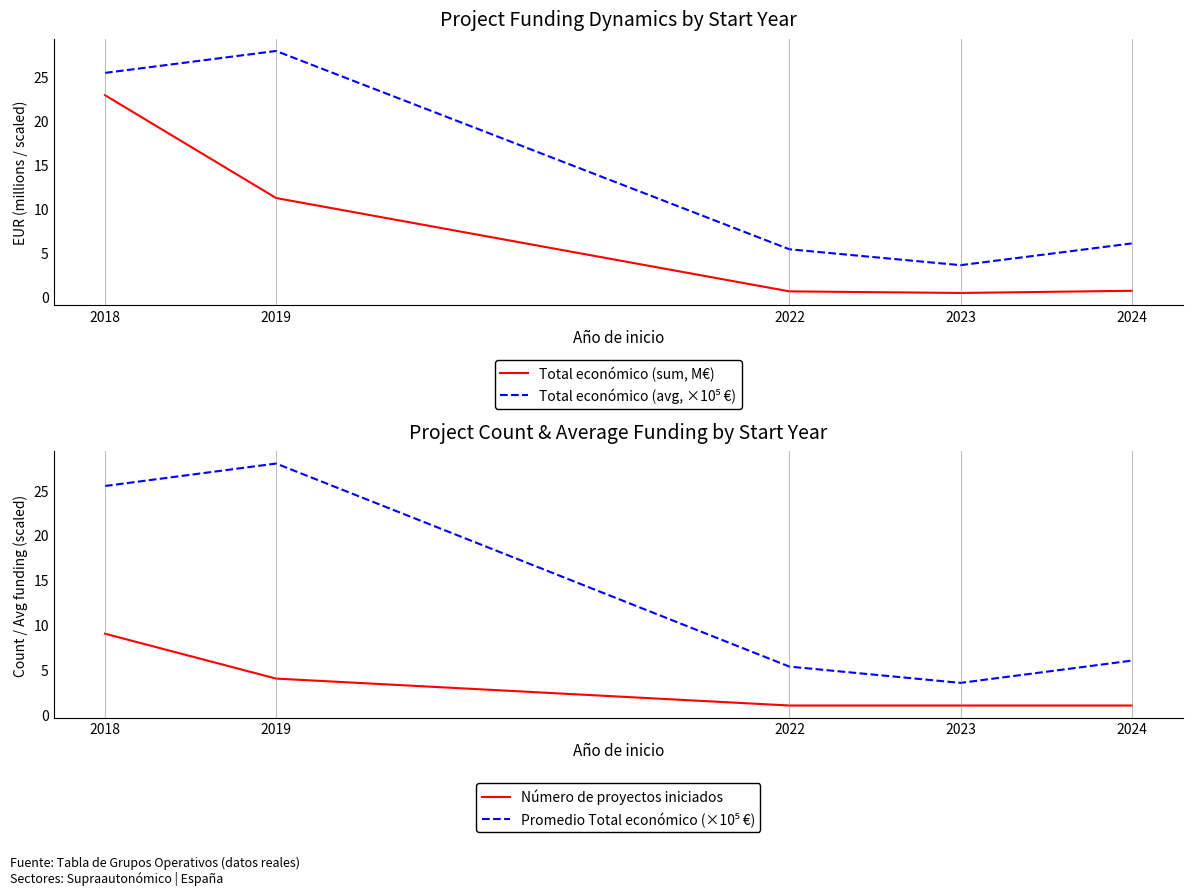

Does the chart have visible grid lines?

No